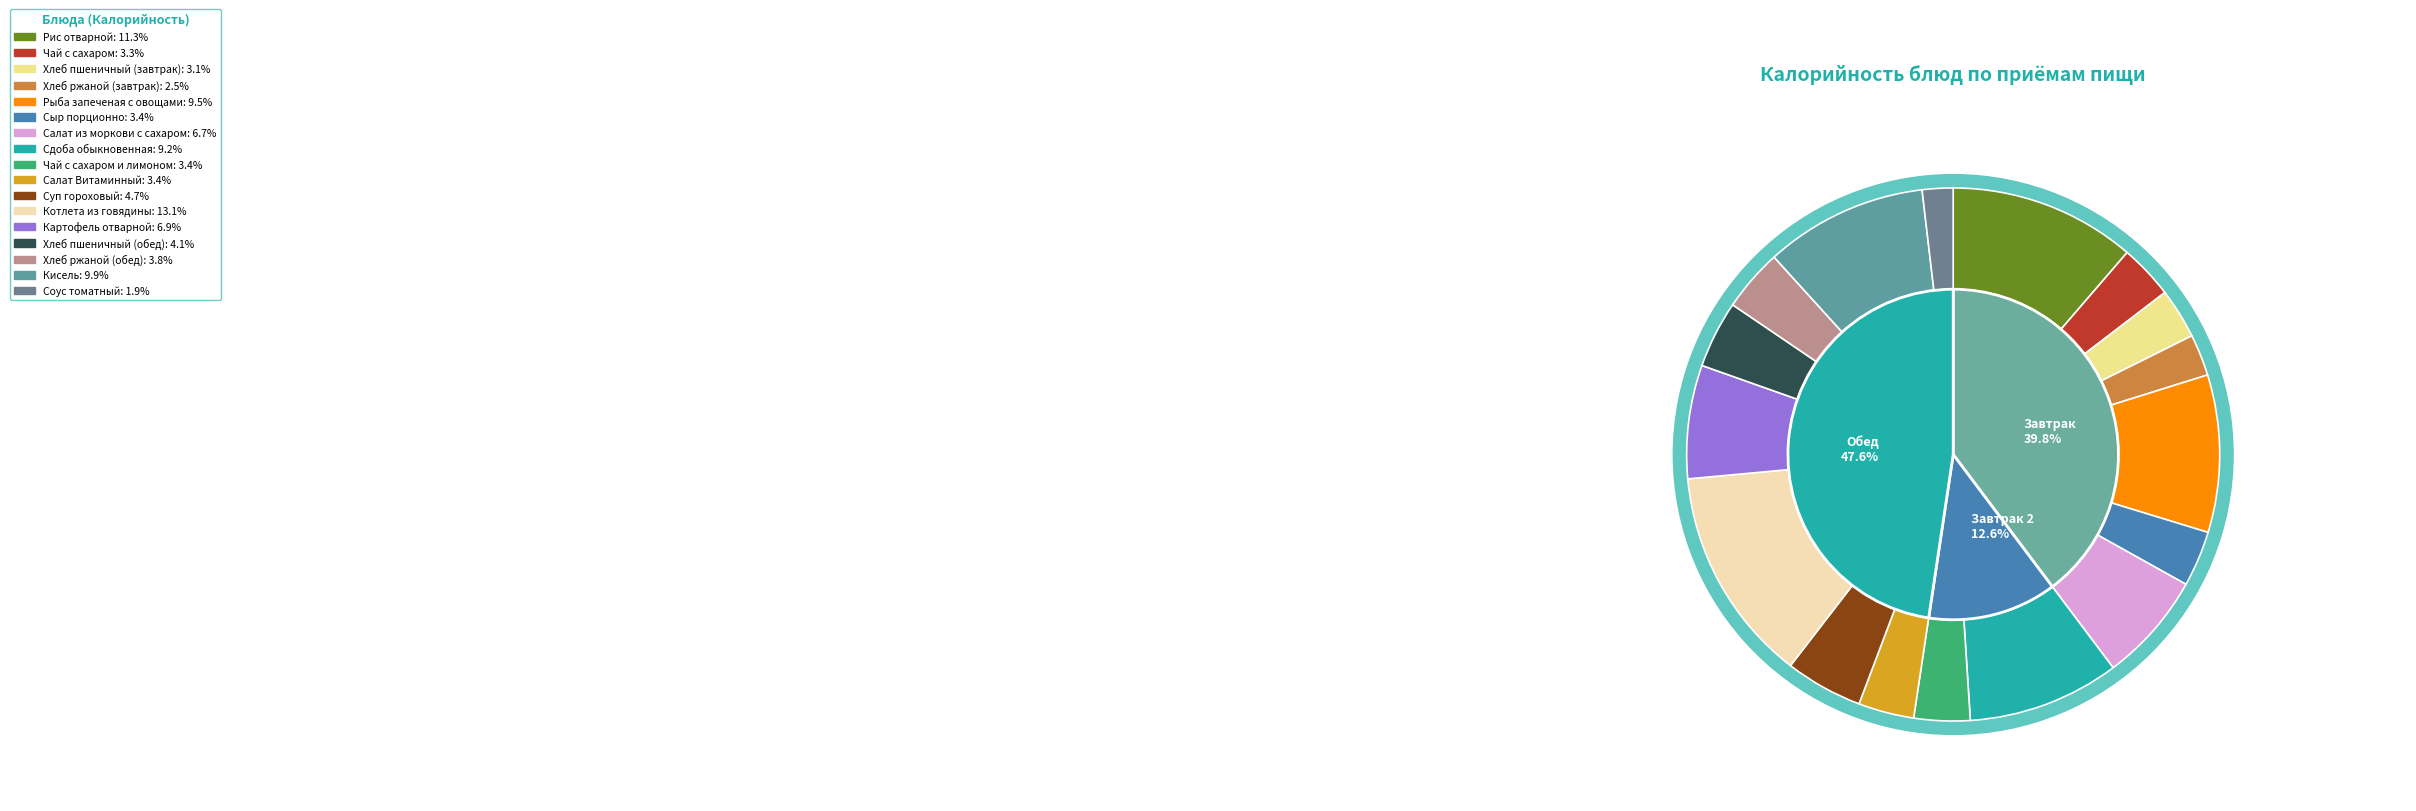

The Сыр порционно slice represents 1% of the pie. True or false?

False